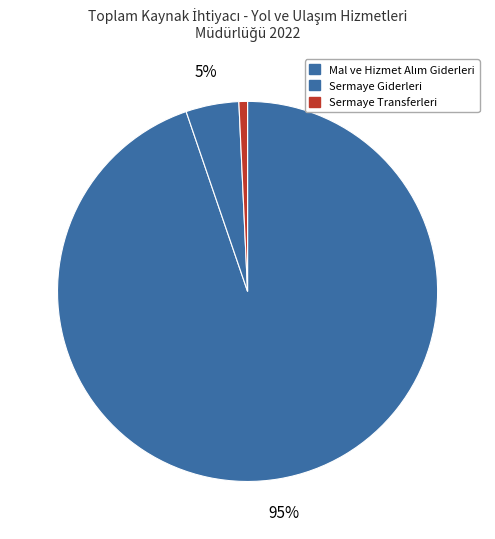

To the nearest percent, what is the combined percentage of Sermaye Transferleri and Mal ve Hizmet Alım Giderleri?

95%